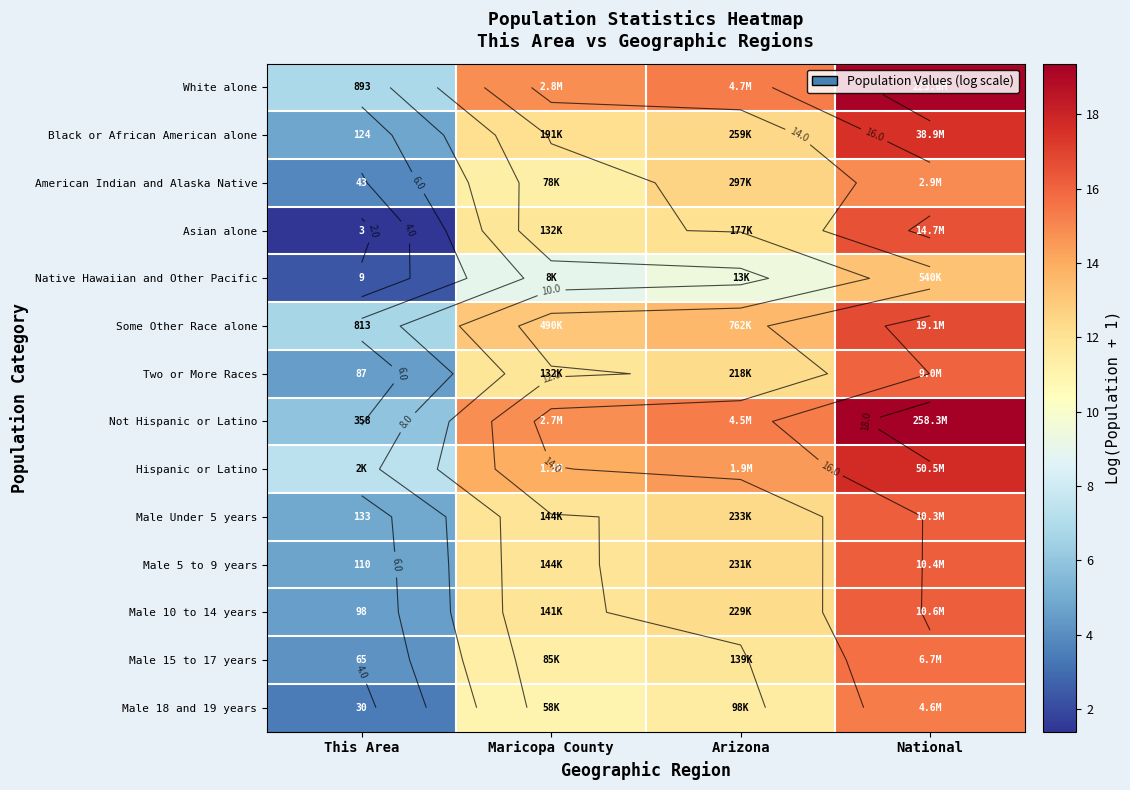

List the labels in order of Some Other Race alone value, largest first.

National, Arizona, Maricopa County, This Area